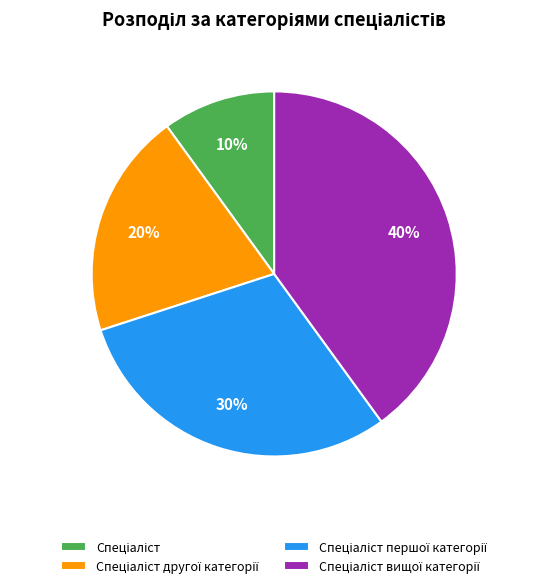

How many slices are in this pie chart?

4